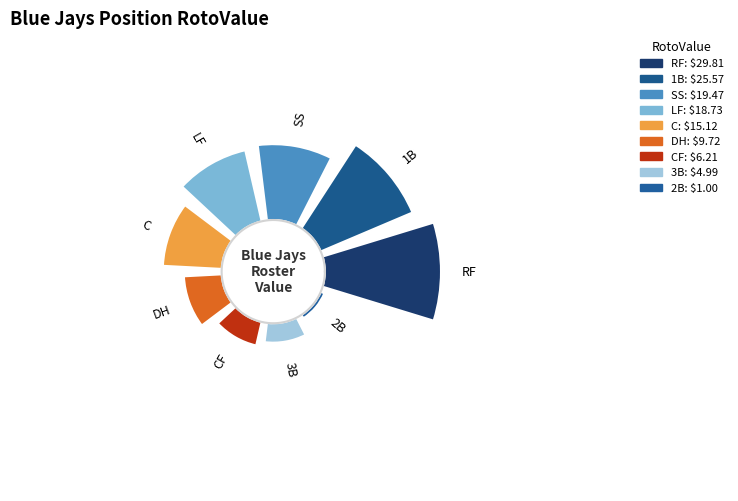

How much of the chart is everything except 2B?

99.2%